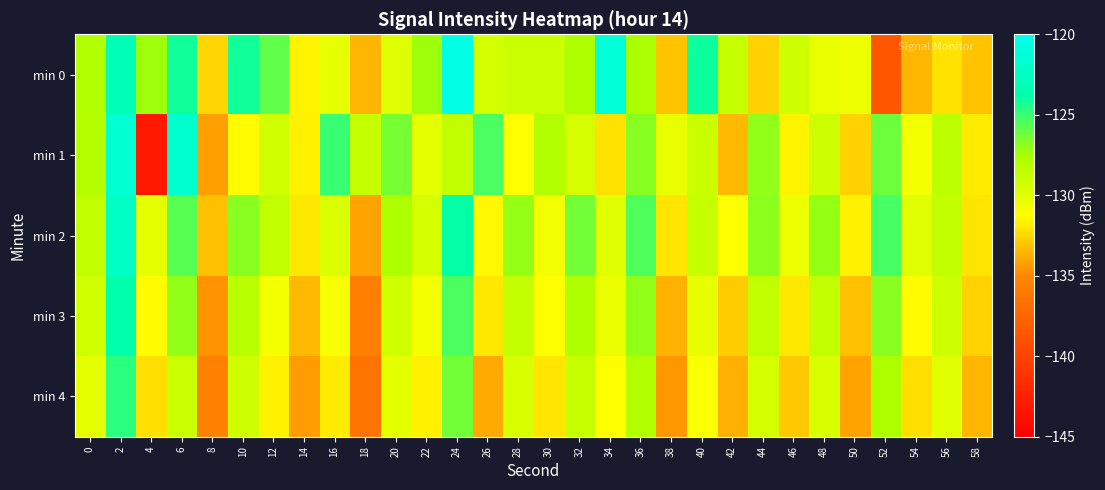

What is the difference between the highest and lowest values at 46?

3.8